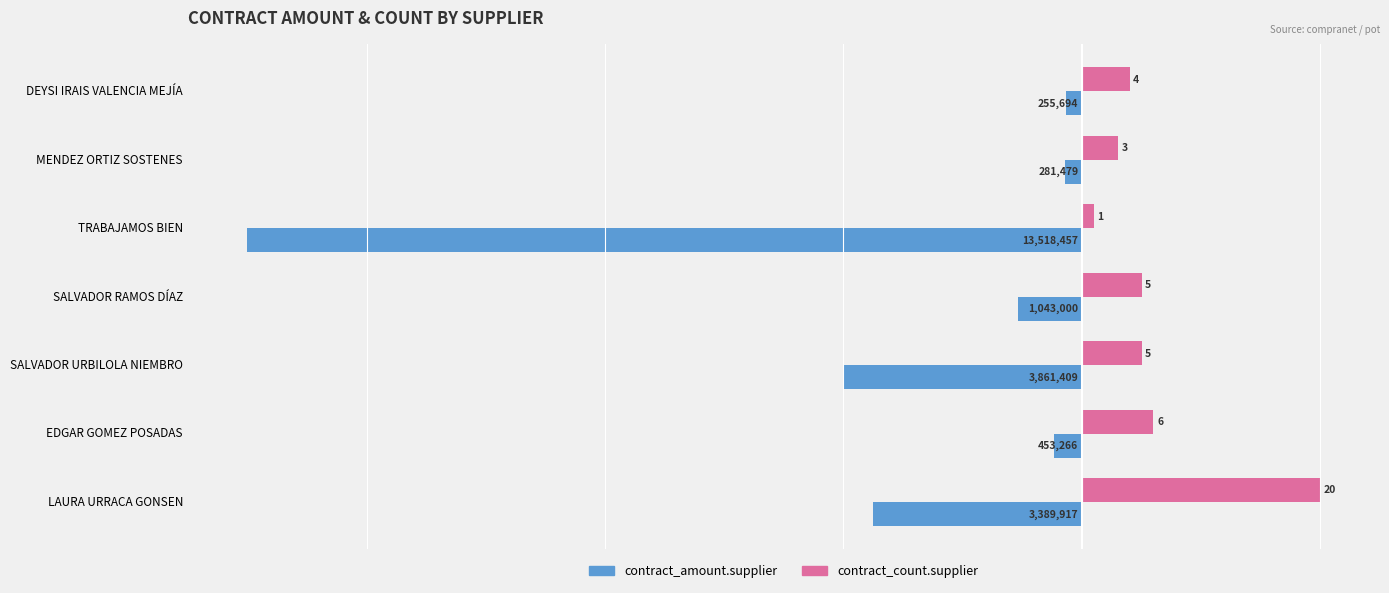

Which series changed the most between TRABAJAMOS BIEN and DEYSI IRAIS VALENCIA MEJÍA?

contract_amount.supplier